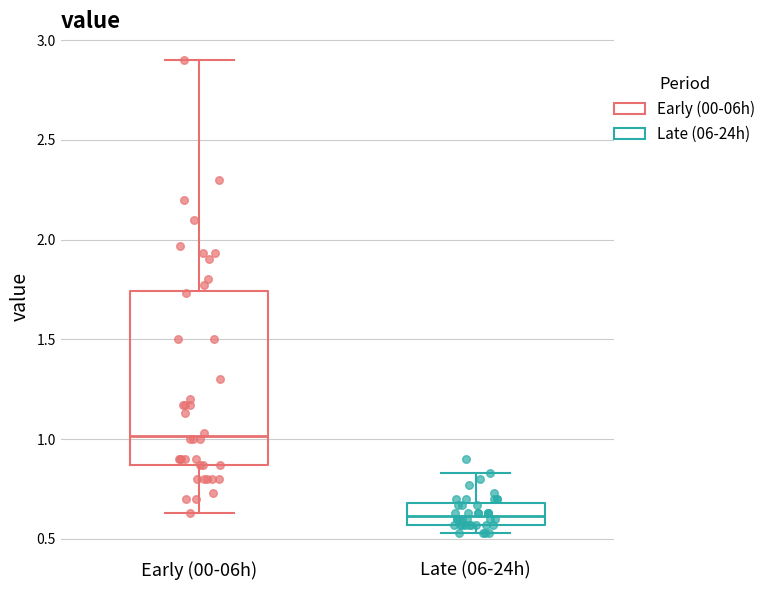

Which box's median line is the highest?

Early (00-06h)